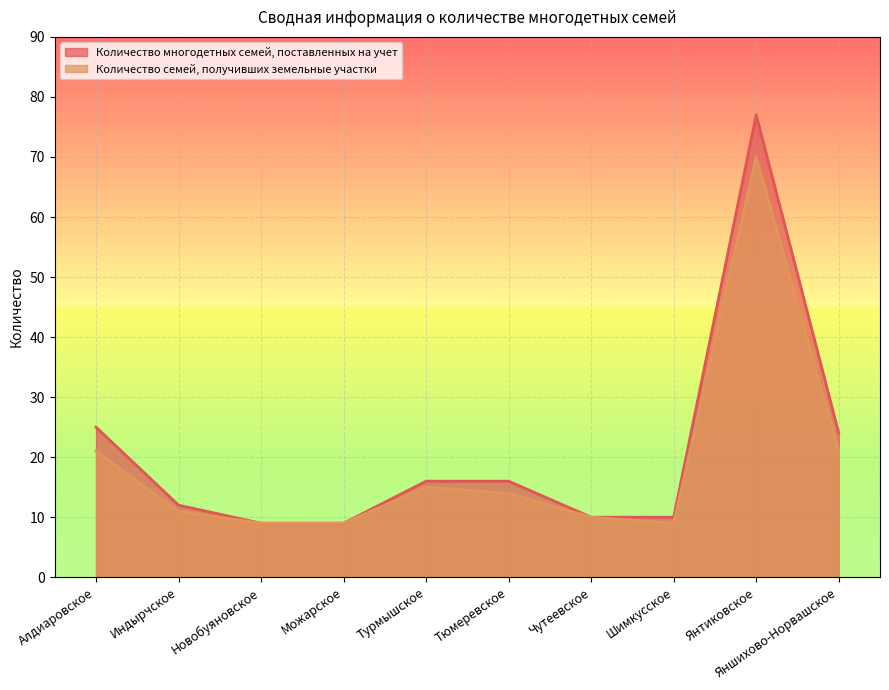

How many values in the Количество многодетных семей, поставленных на учет series are below 16?

5